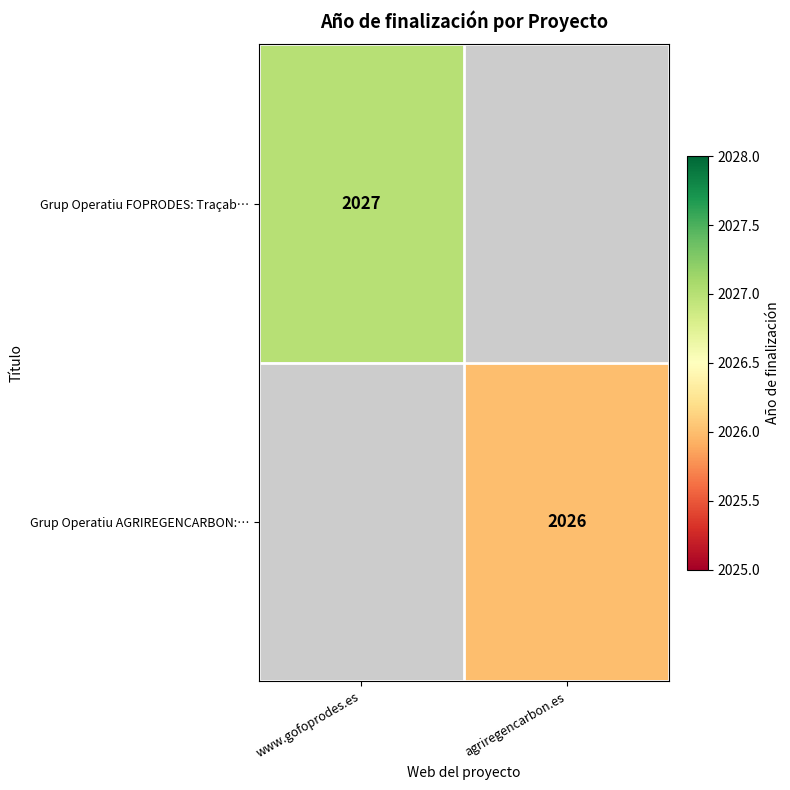

The Grup Operatiu AGRIREGENCARBON:… series shows 2026 at agriregencarbon.es. True or false?

True